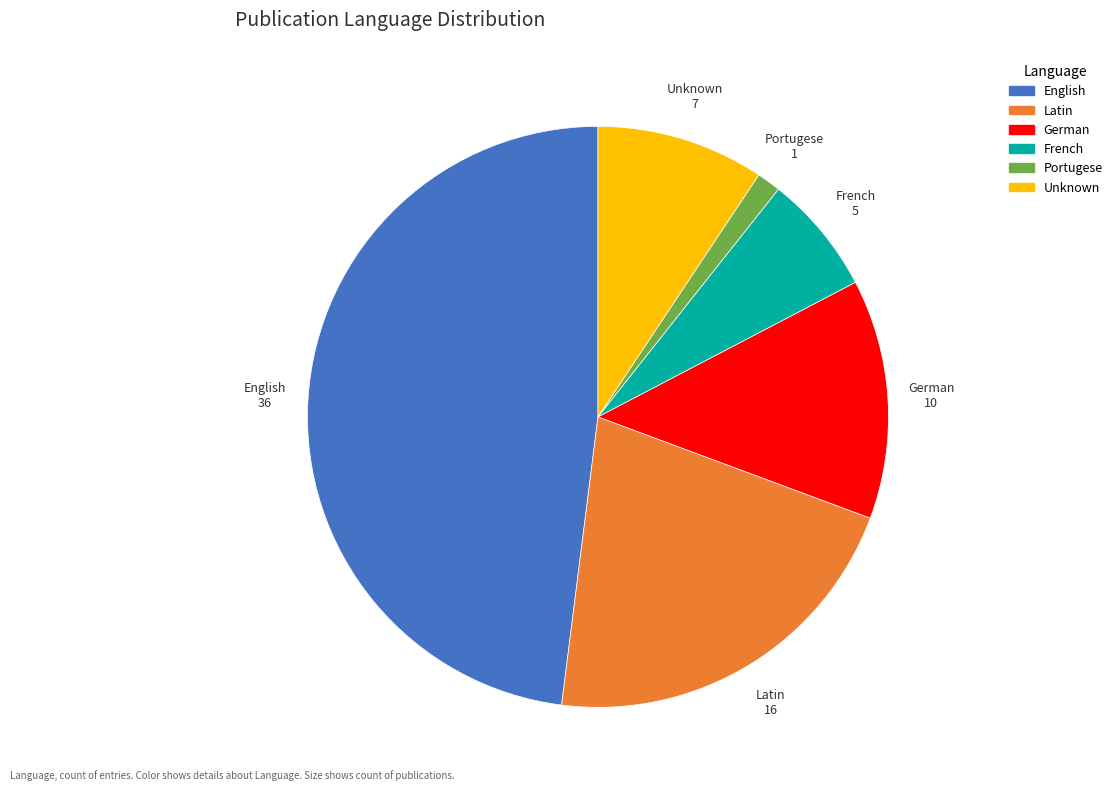

What is the ratio of the value at French to the value at Latin?

0.3